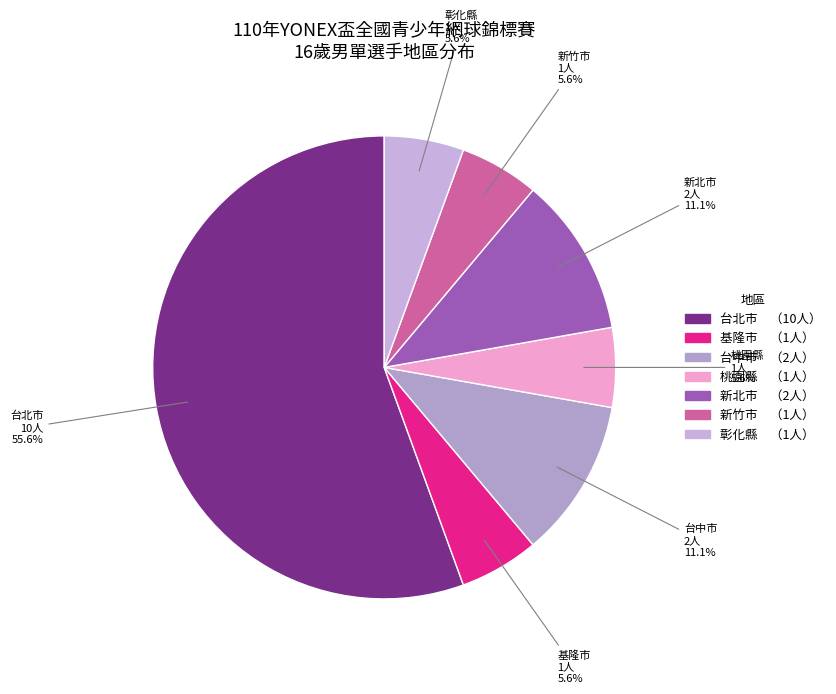

How many slices are in this pie chart?

7